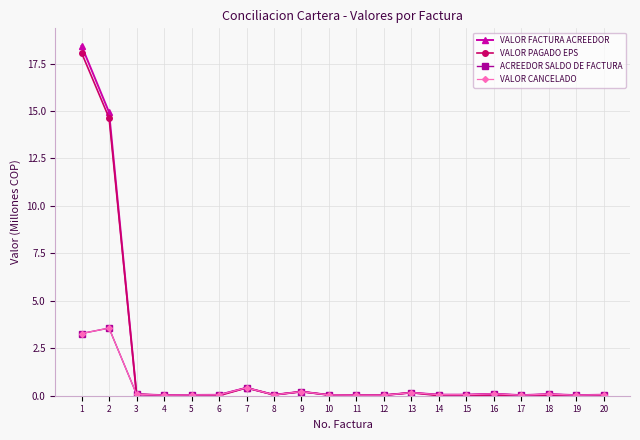

Is it true that VALOR FACTURA ACREEDOR equals 0.2 at 9?

True